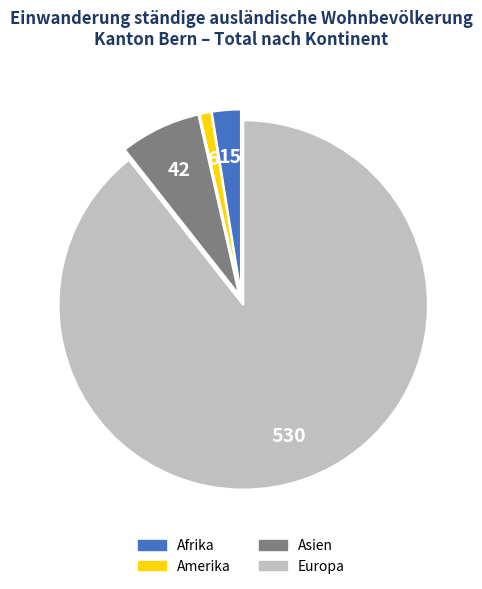

Is there any slice that represents more than half of the pie?

Yes